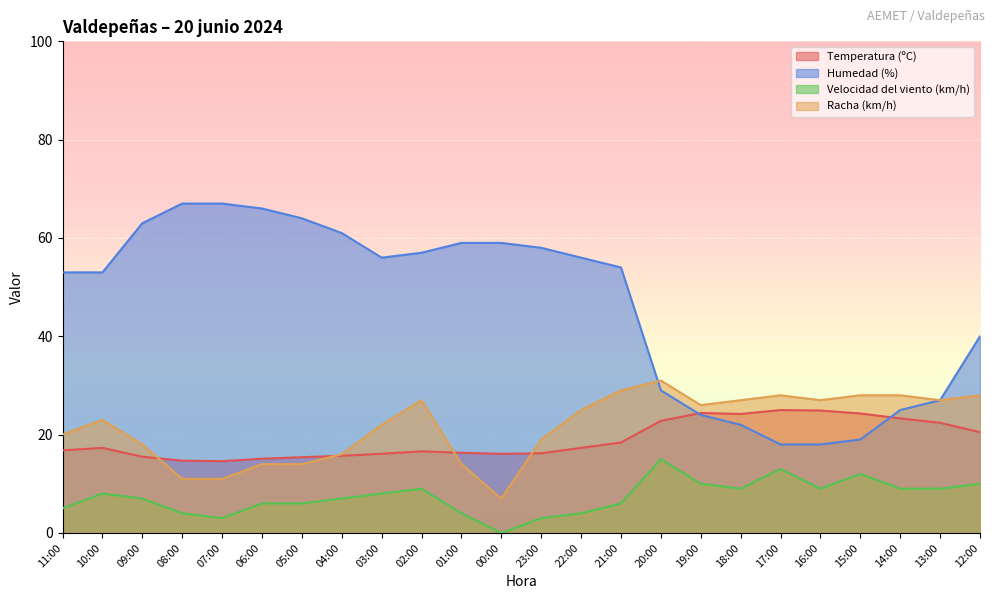

What is the difference between the second highest and second lowest values in the Racha (km/h) series?

18.0